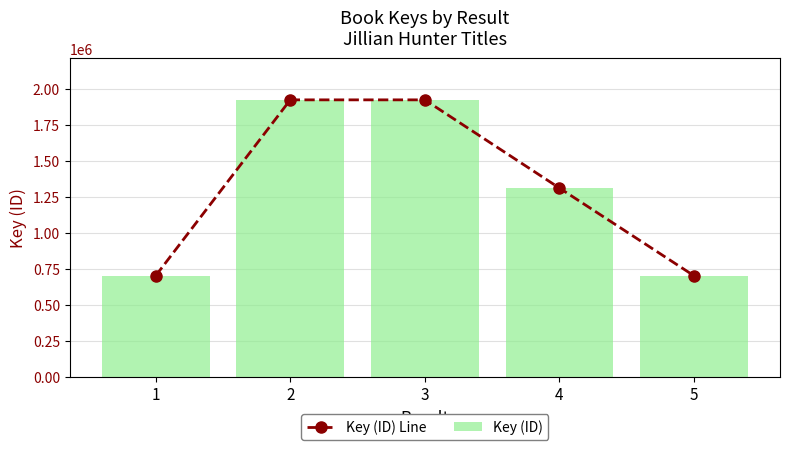

What is the value of the Key (ID) bar at the 1st from the left?

703521